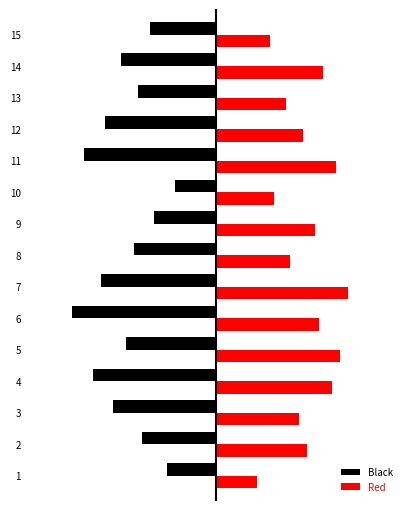

What is the maximum value for Red?

32